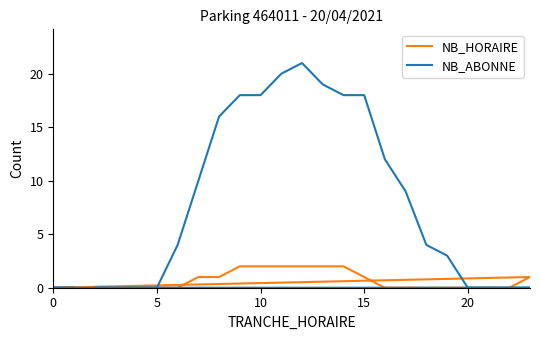

Which series changed the most between 10 and 20?

NB_ABONNE